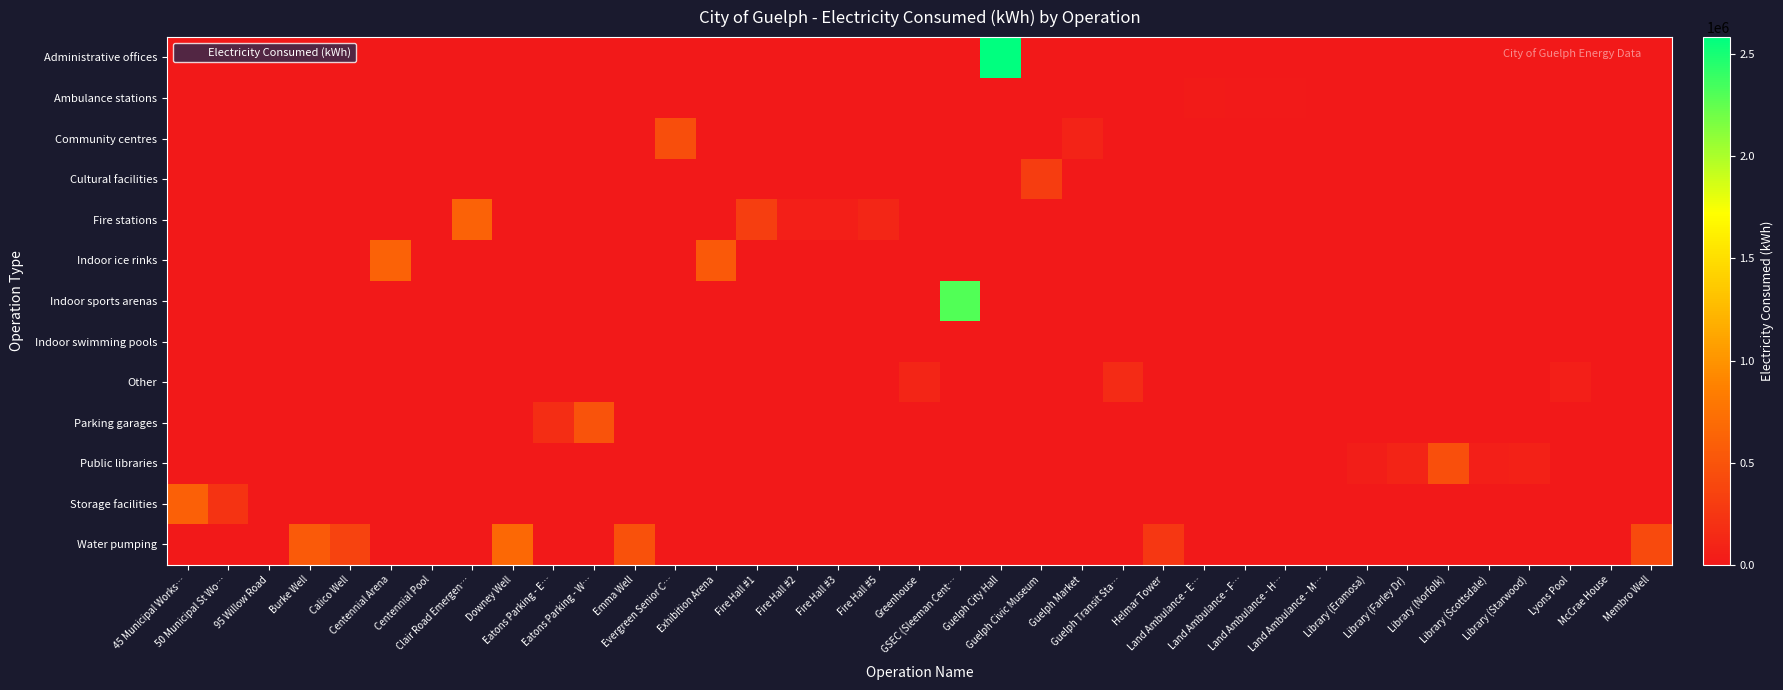

Which label corresponds to the largest value in the chart?

Guelph City Hall